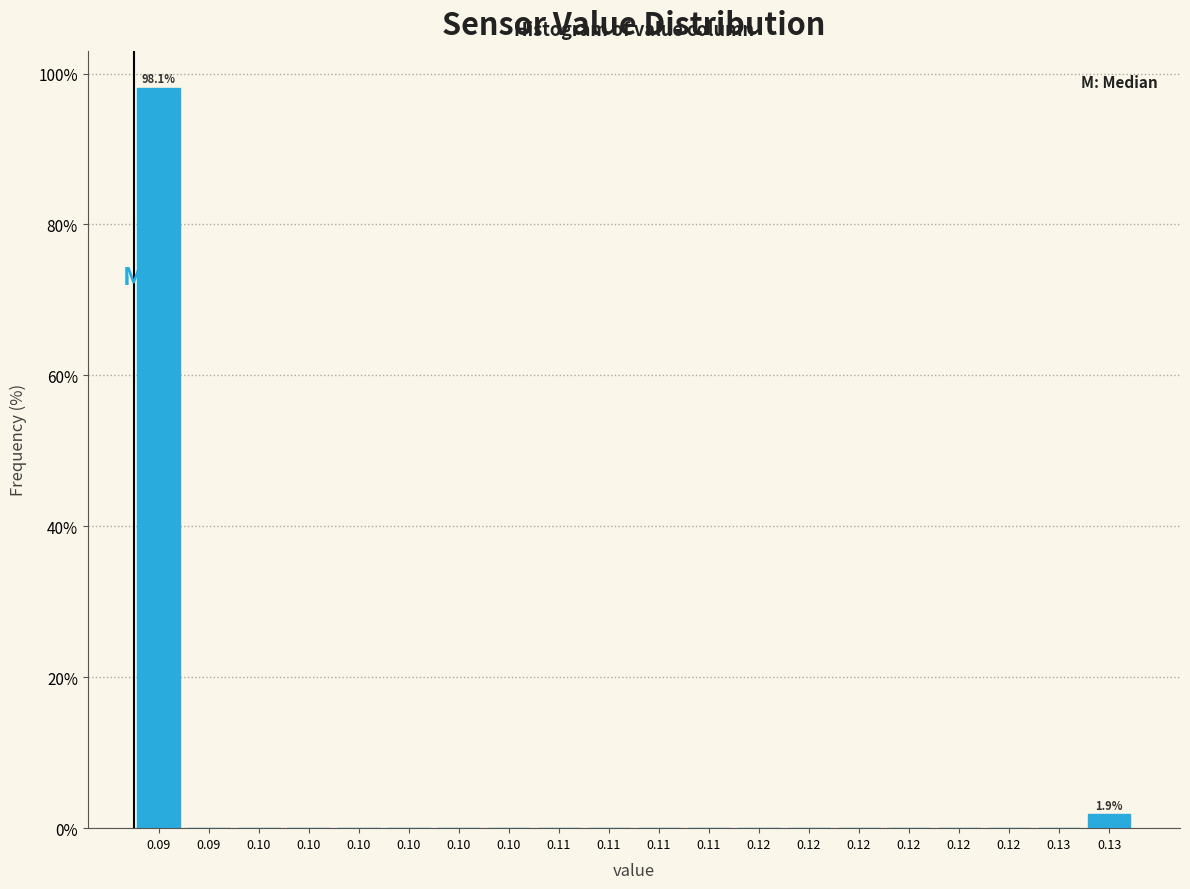

How many data points does each series have?

20